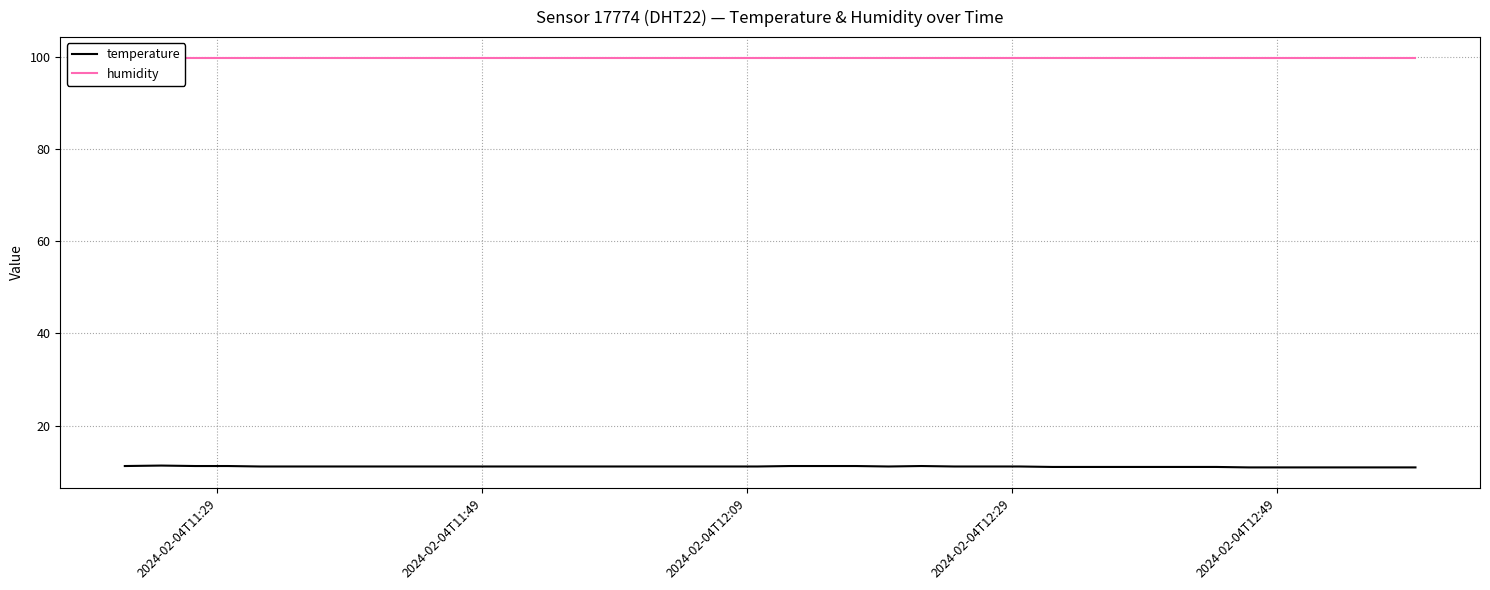

What is the greatest value displayed?

99.9